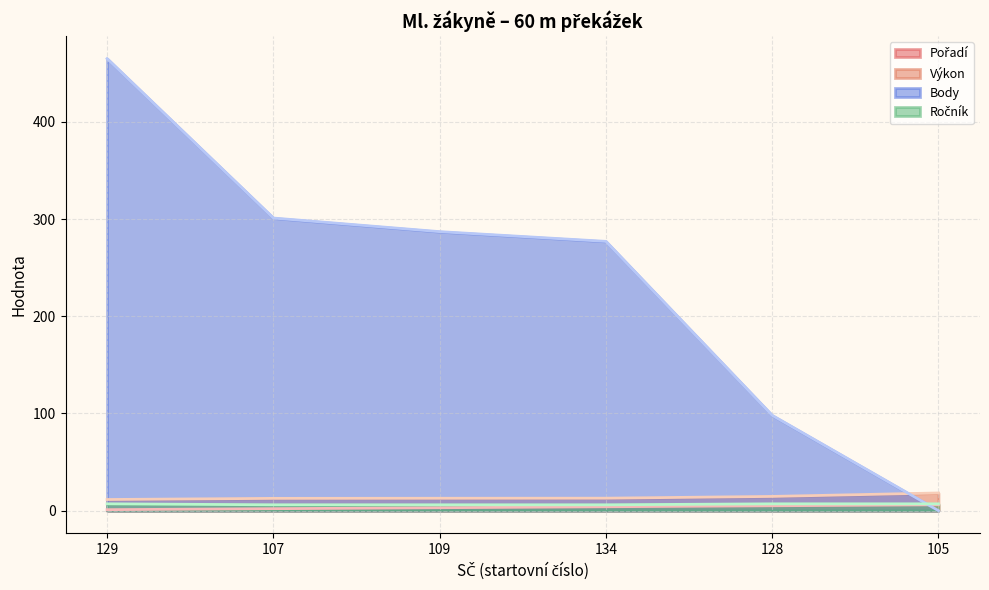

Which series has the largest range (max minus min)?

Body